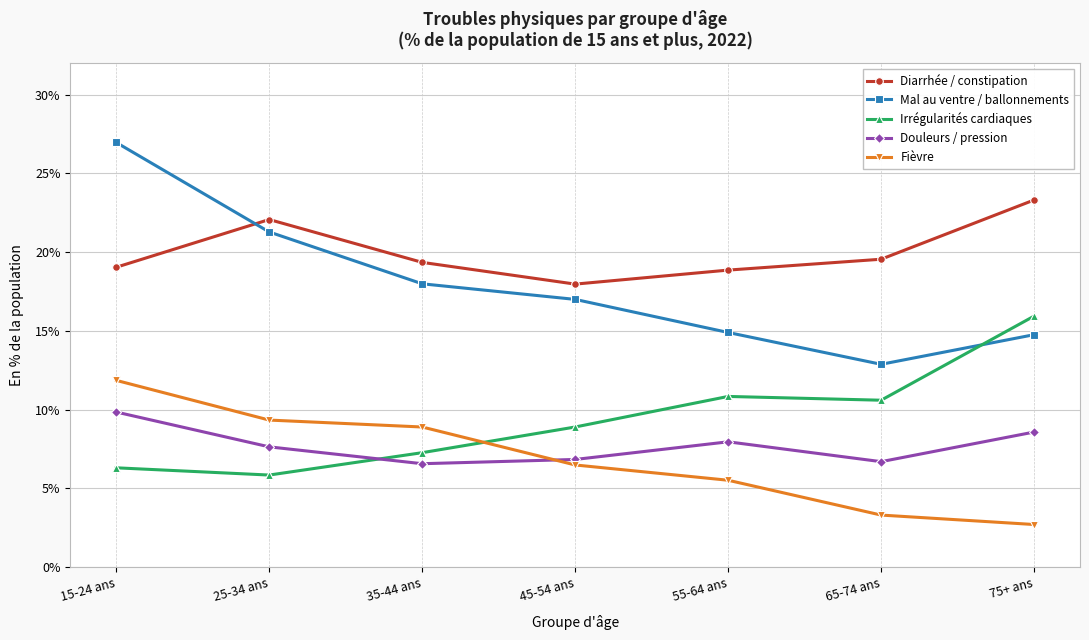

How many data points in Fièvre are above 6?

4